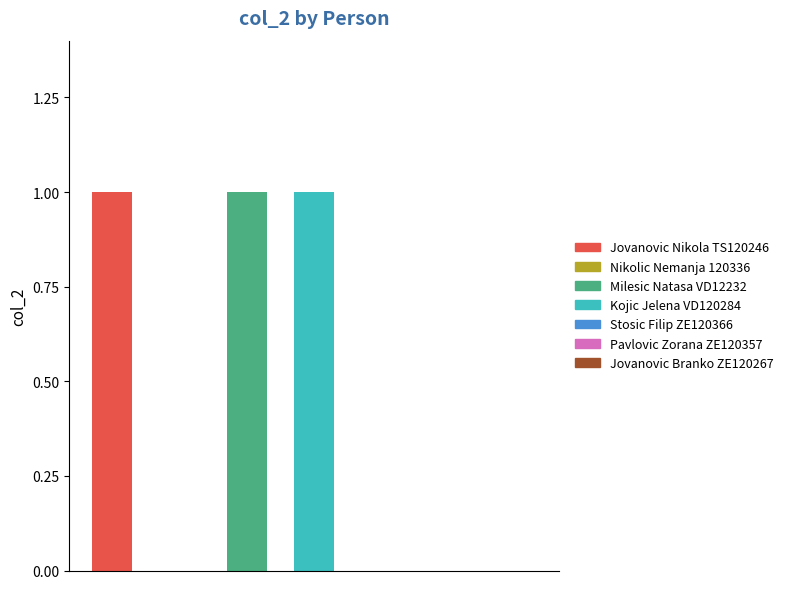

What is the sum of all values?

3